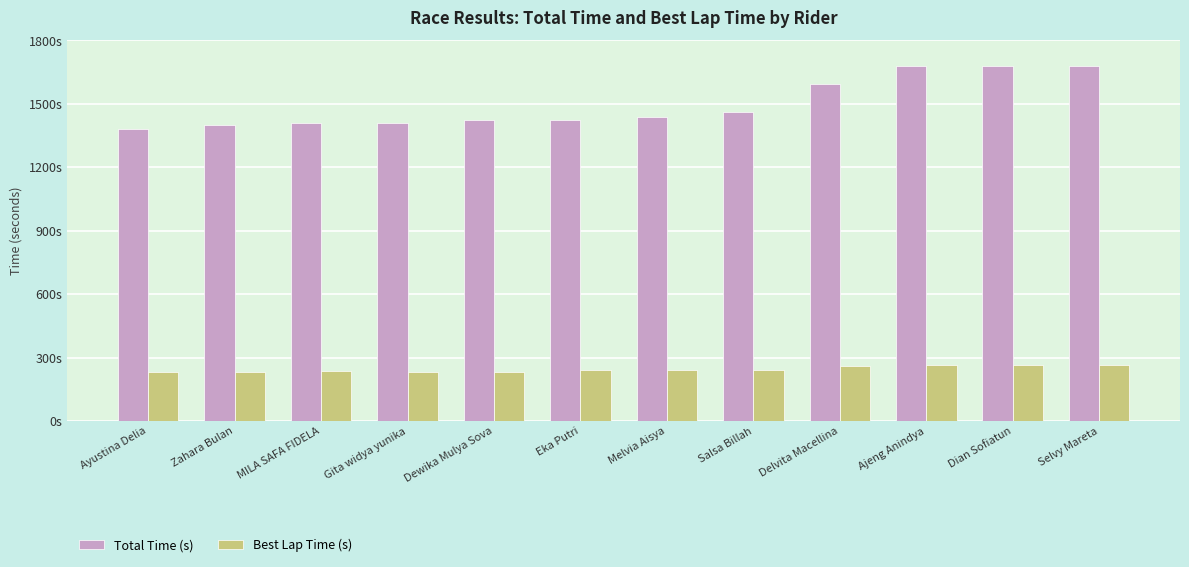

Where is Total Time (s) nearest to the value 1530?

Delvita Macellina